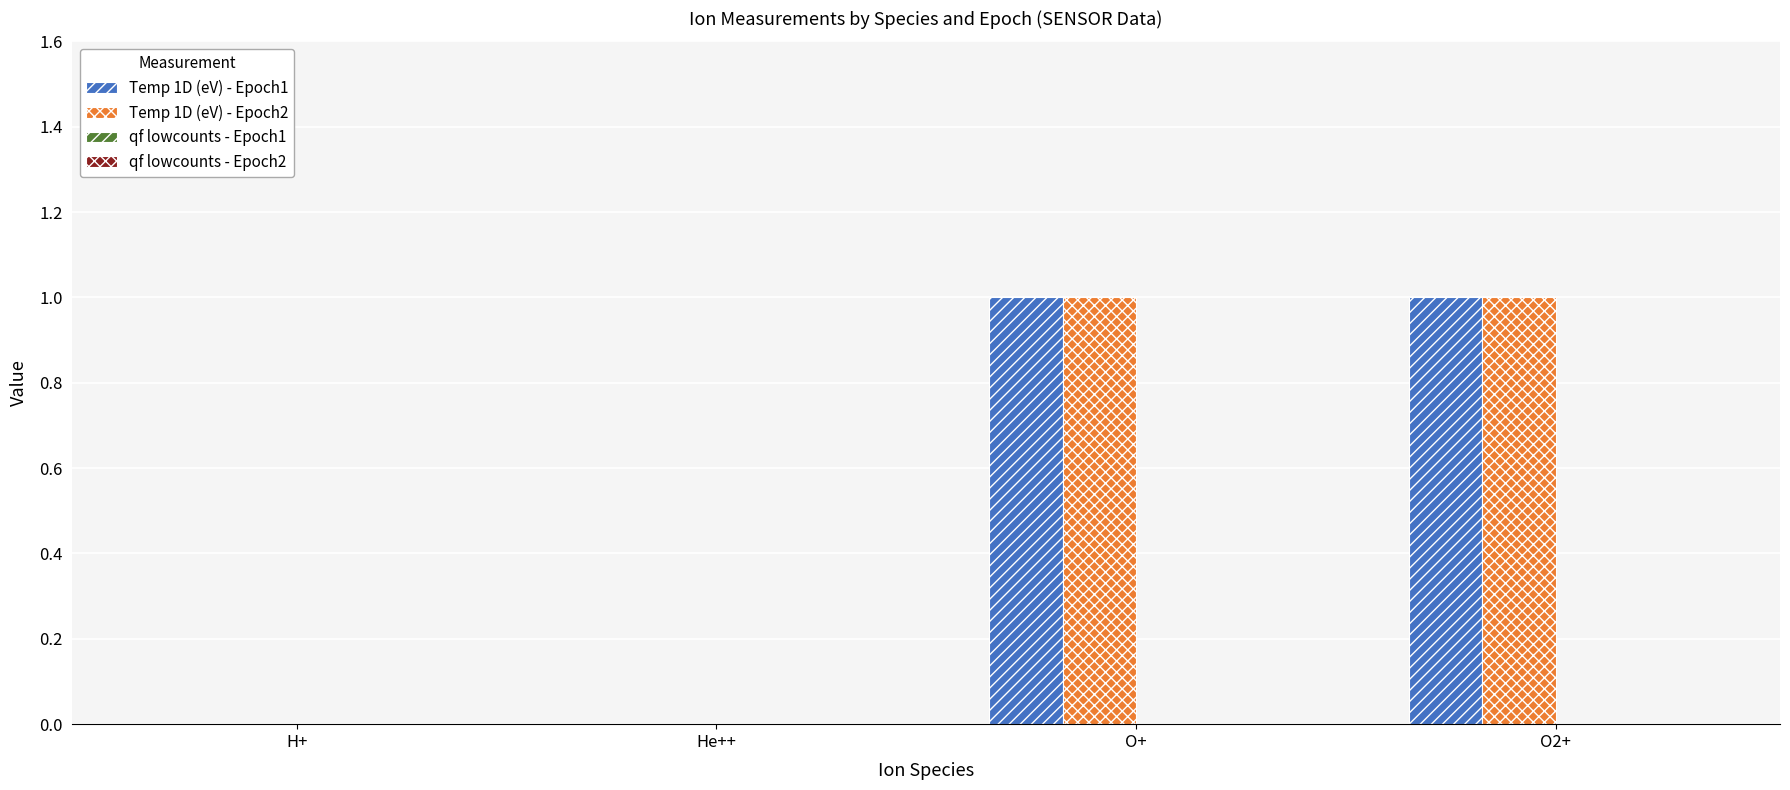

What is the sum of the Temp 1D (eV) - Epoch2 values at He++ and O2+?

1